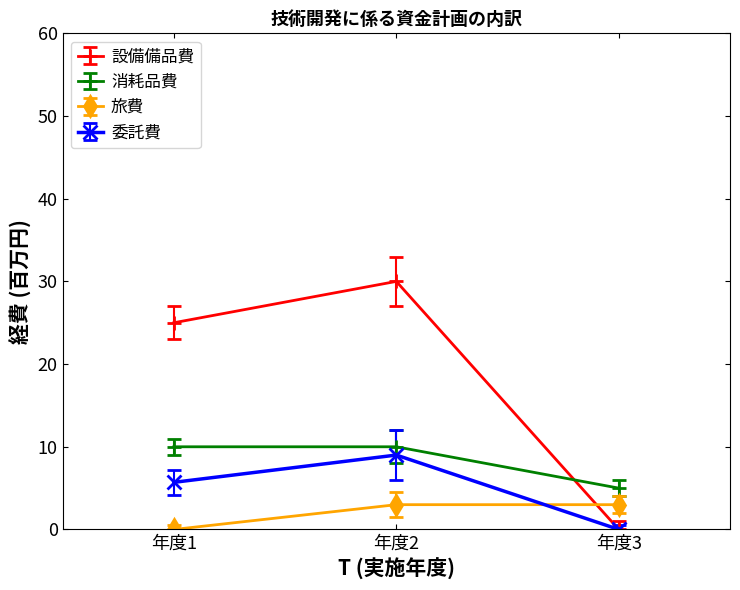

Rank the series by their maximum value, from highest to lowest.

設備備品費, 消耗品費, 委託費, 旅費